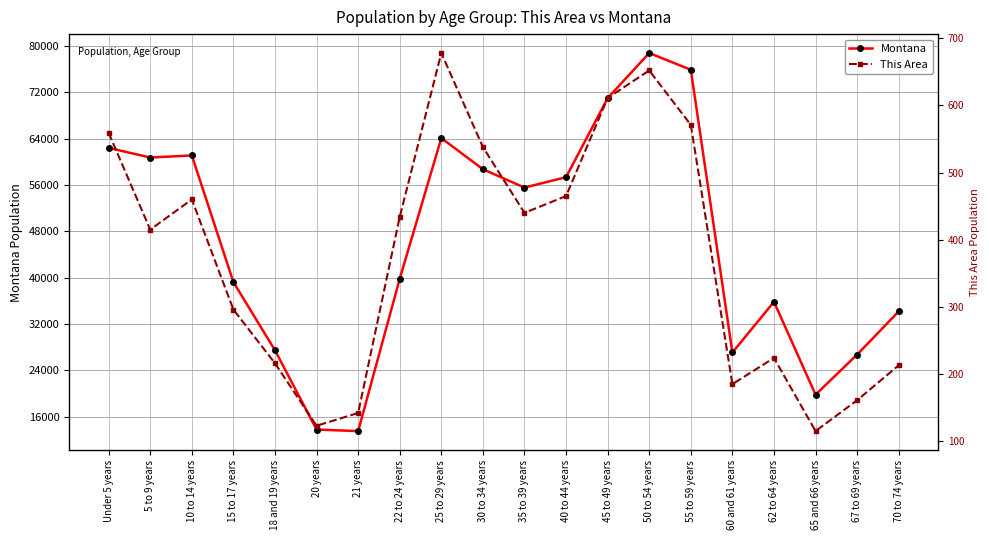

Does the chart have visible grid lines?

Yes